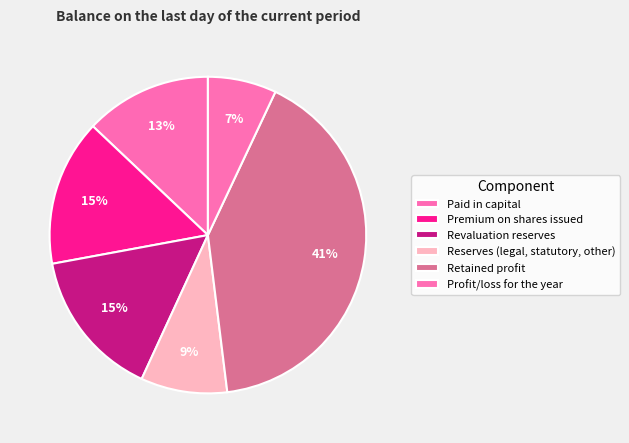

Which category has the smallest portion of the pie?

Profit/loss for the year